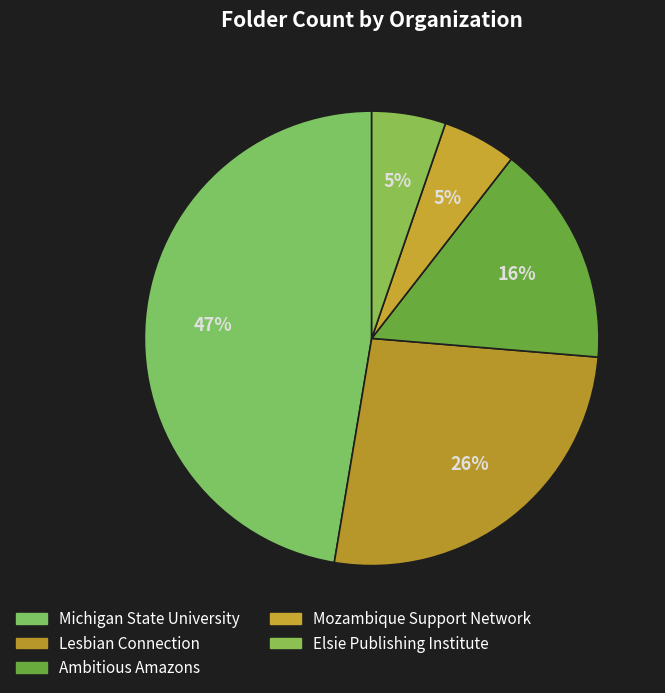

True or false: Lesbian Connection accounts for 15% of the total.

False